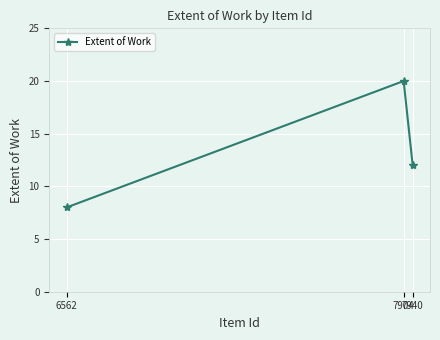

At which category does the chart reach its minimum across all series?

6562